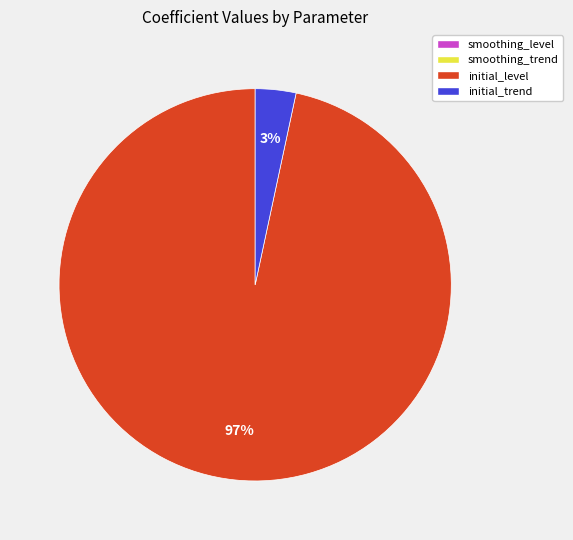

What is the largest slice in the pie chart?

initial_level